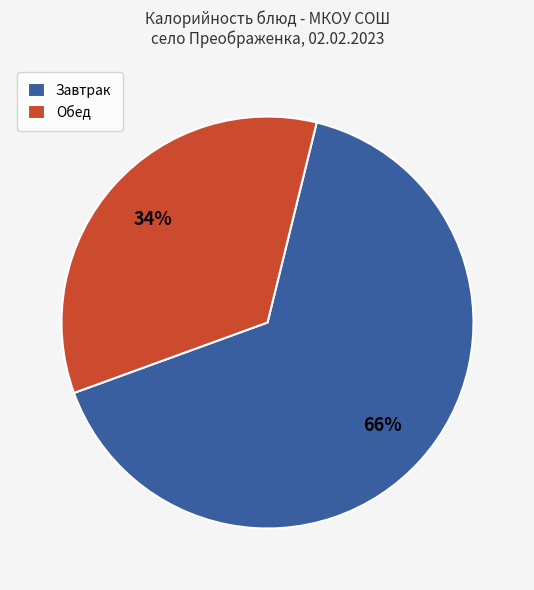

Which category accounts for the majority?

Завтрак